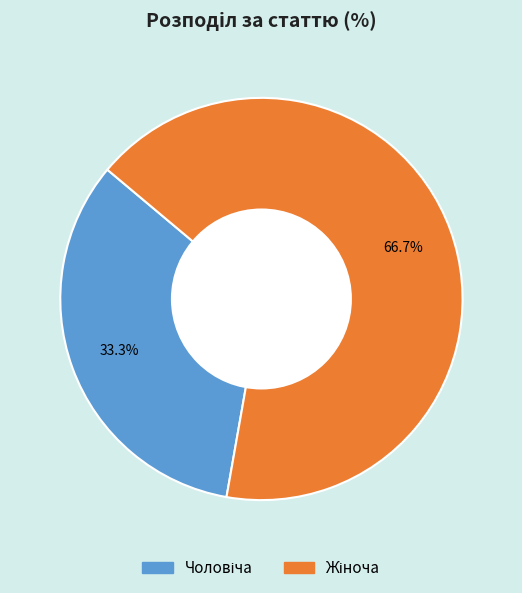

Does any single category account for the majority?

Yes